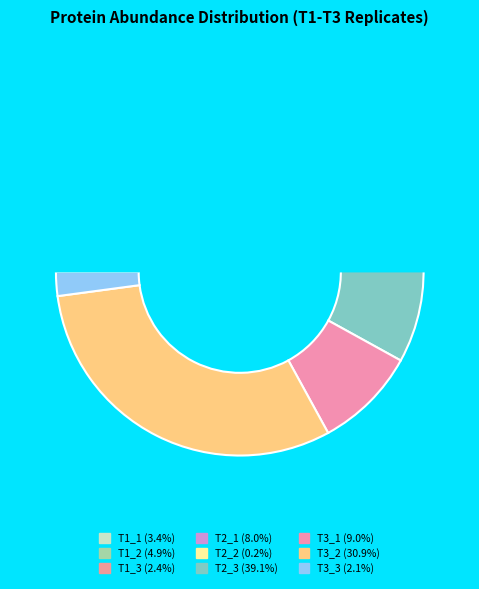

Count the number of slices in the pie.

9